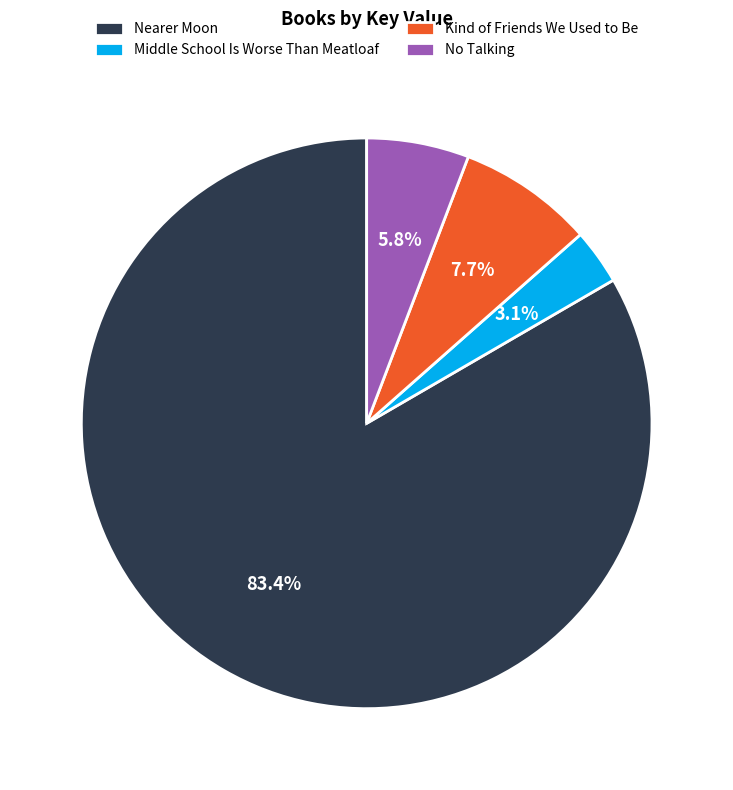

What is the largest slice in the pie chart?

Nearer Moon